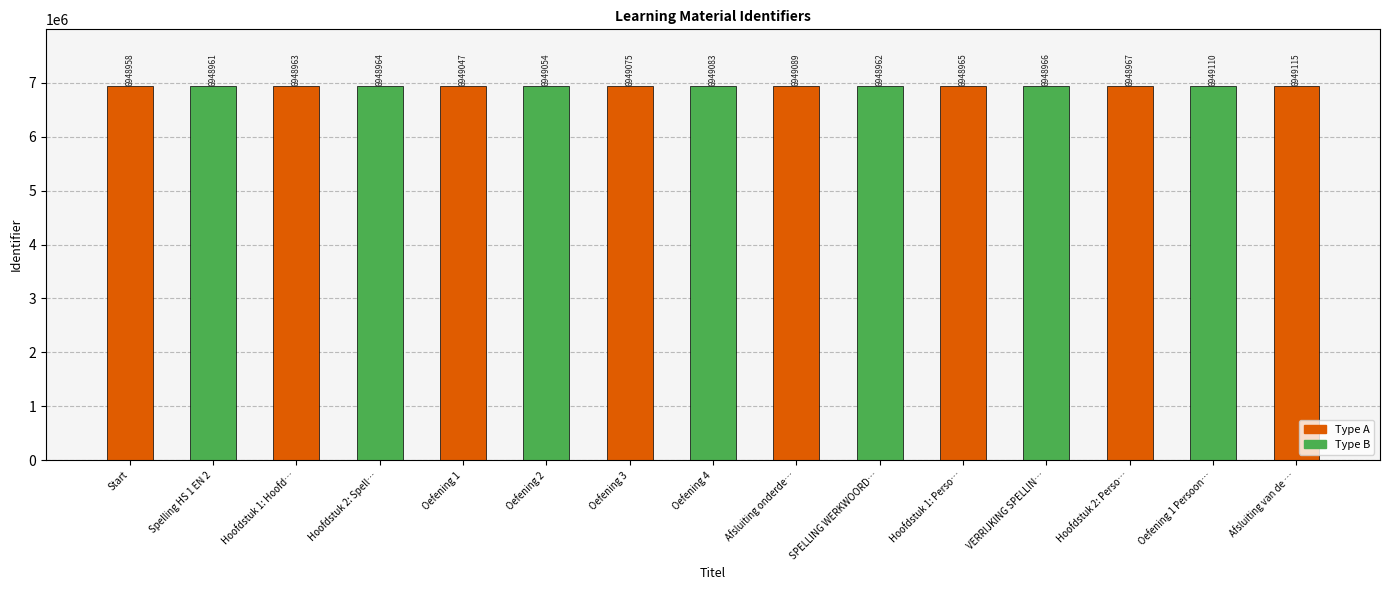

What is the ratio of the value at Start to the value at Afsluiting onderde…?

1.0